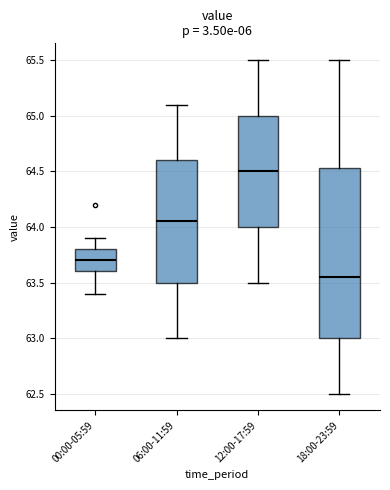

Reading left to right, read every box against the y-axis: the position of its median line, the range the box covers, and the ends of its whiskers. The values are not printed on the chart, so give them approximately, as read against the axis.

00:00-05:59: median 63.70, box 63.60 to 63.80, whiskers 63.40 to 63.90
06:00-11:59: median 64.05, box 63.50 to 64.60, whiskers 63.00 to 65.10
12:00-17:59: median 64.50, box 64.00 to 65.00, whiskers 63.50 to 65.50
18:00-23:59: median 63.55, box 63.00 to 64.55, whiskers 62.50 to 65.50